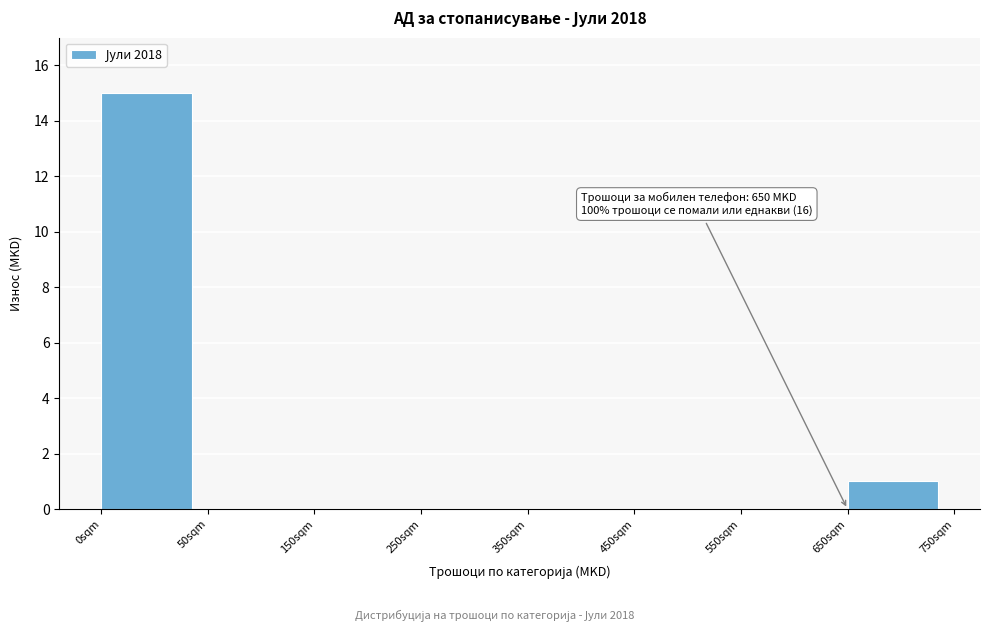

Reading left to right, what are all the values shown in this chart?

0sqm=15	50sqm=0	150sqm=0	250sqm=0	350sqm=0	450sqm=0	550sqm=0	650sqm=1